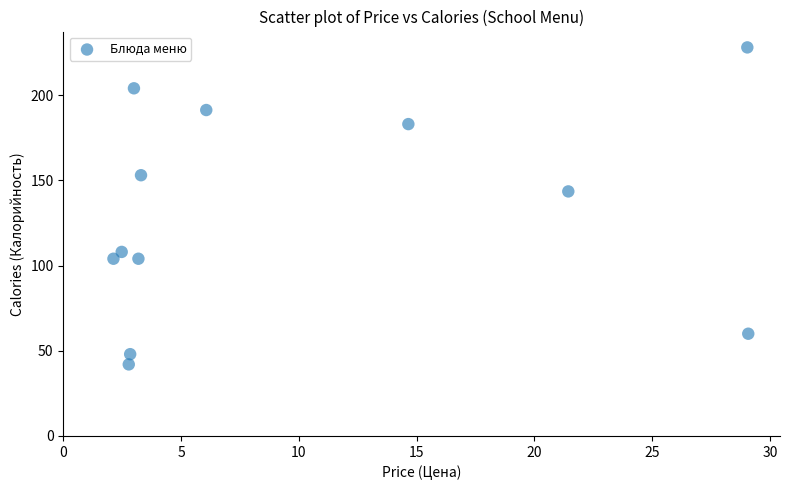

What is the range of Y values (max minus min)?

186.0